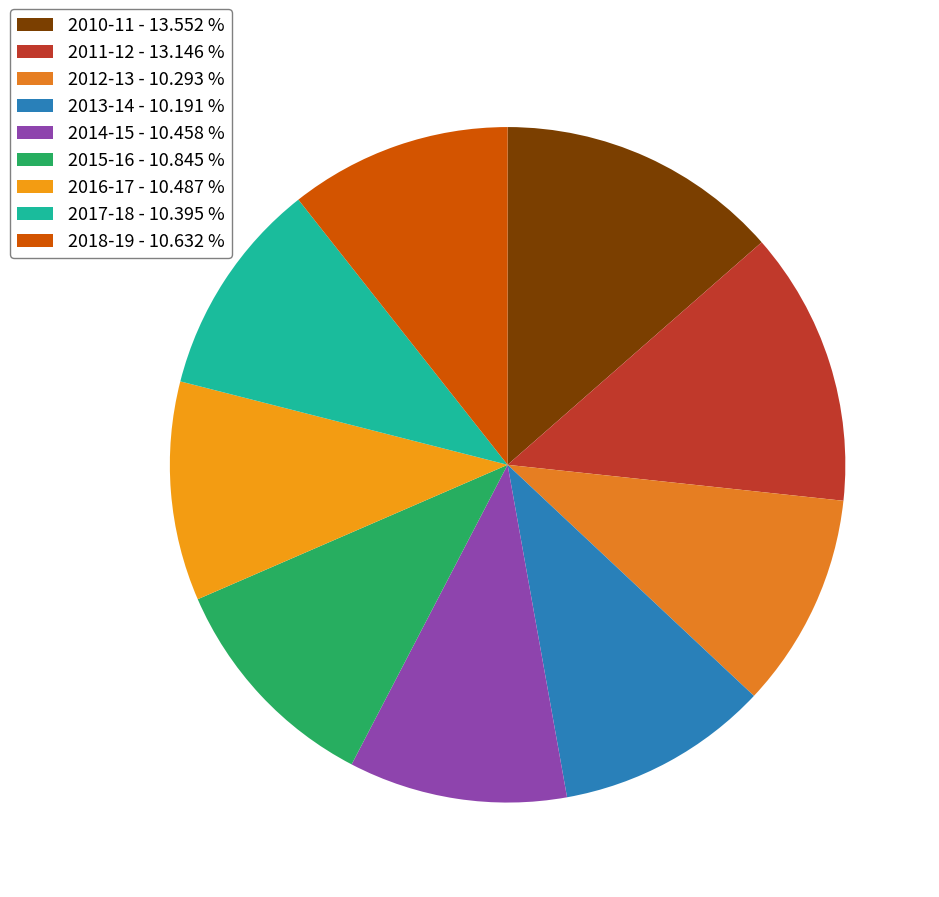

How many segments does this pie chart have?

9